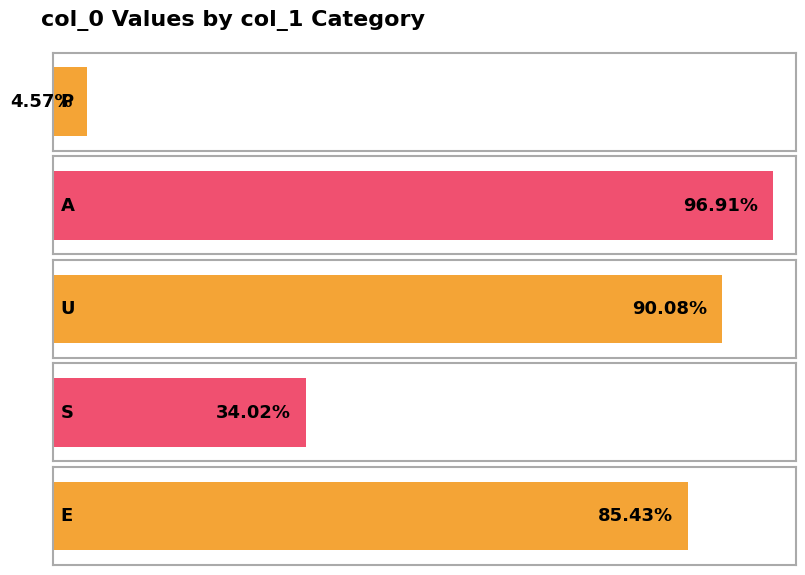

What is the label of the 3rd bar from the left?

U